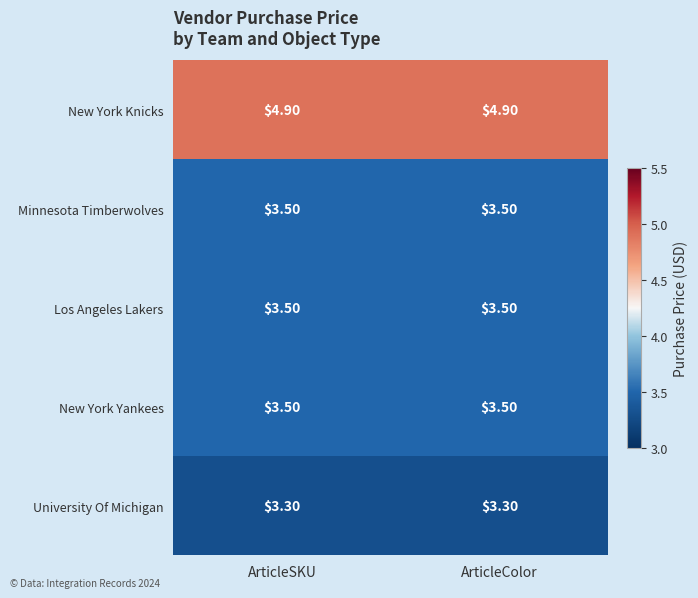

What is the spread (max minus min) of values at ArticleSKU?

1.6